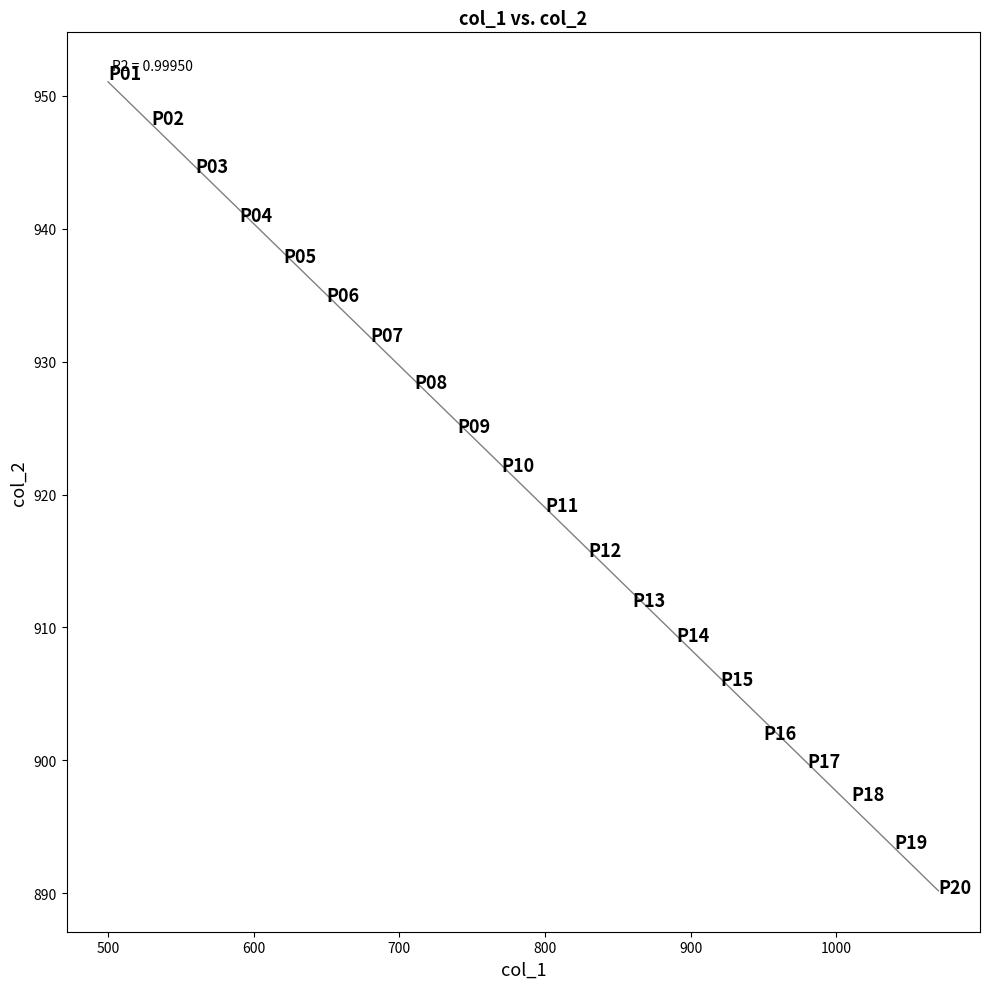

What is the range of Y values (max minus min)?

61.3